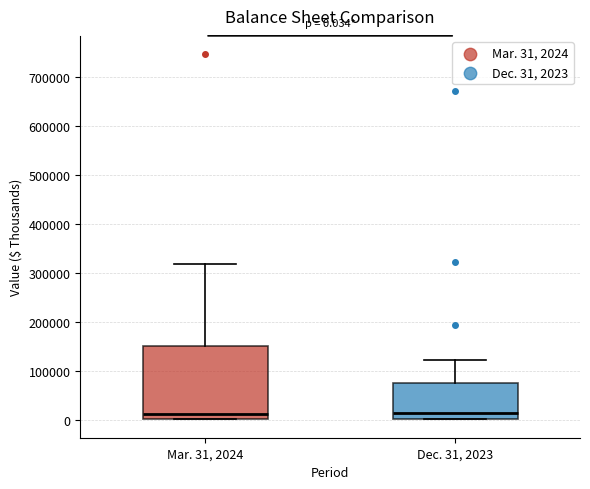

Which box is the tallest, from its lower edge to its upper edge?

Mar. 31, 2024